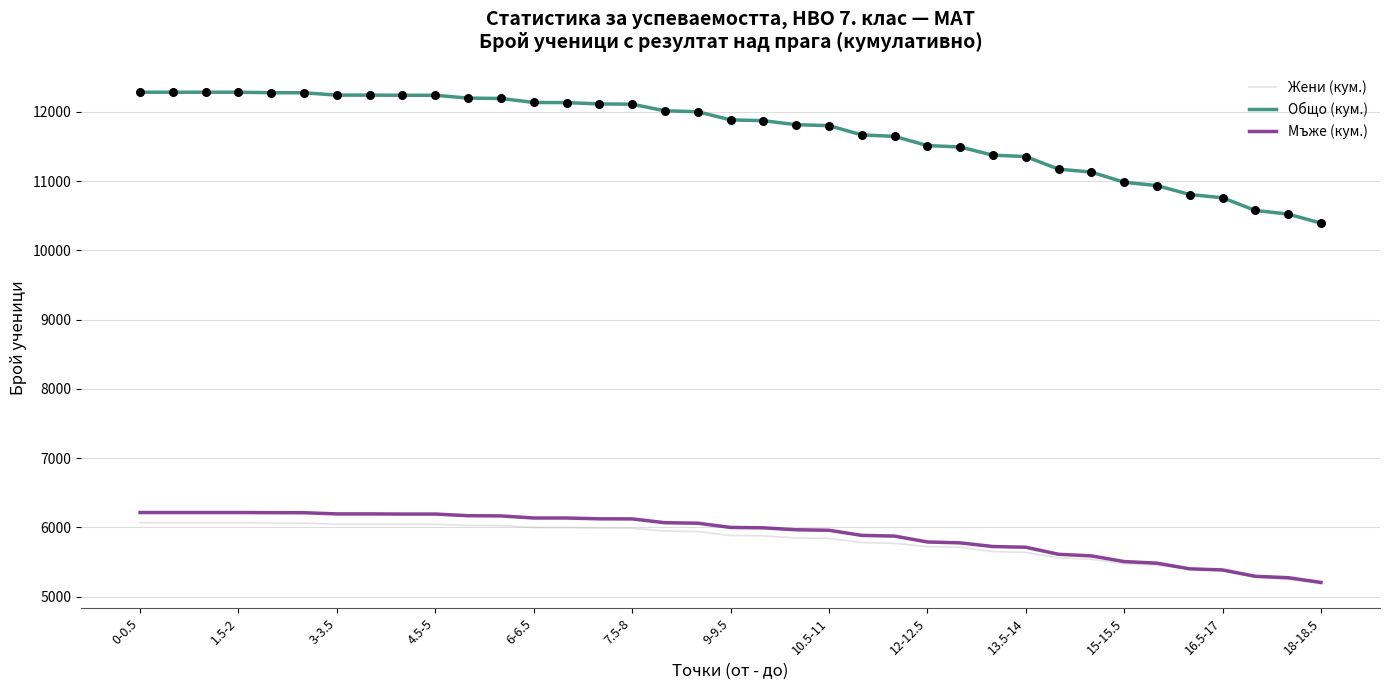

Which series has the widest spread of values?

Общо (кум.)